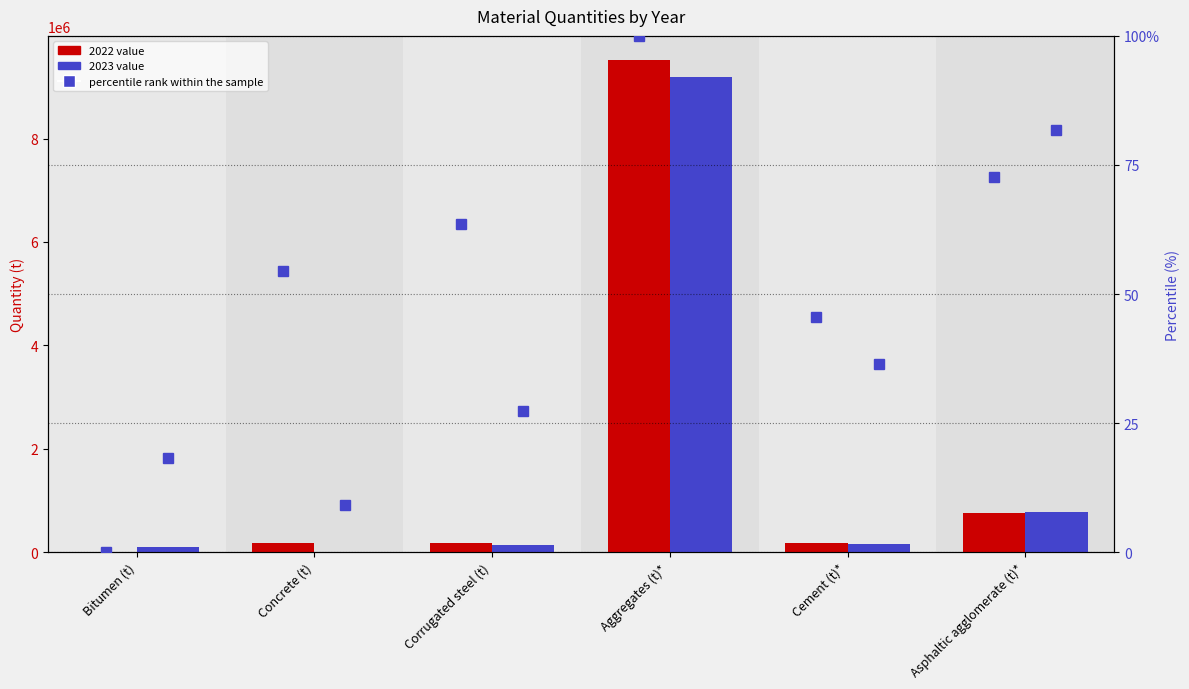

Between Cement (t)* and Corrugated steel (t), which is larger?

Corrugated steel (t)